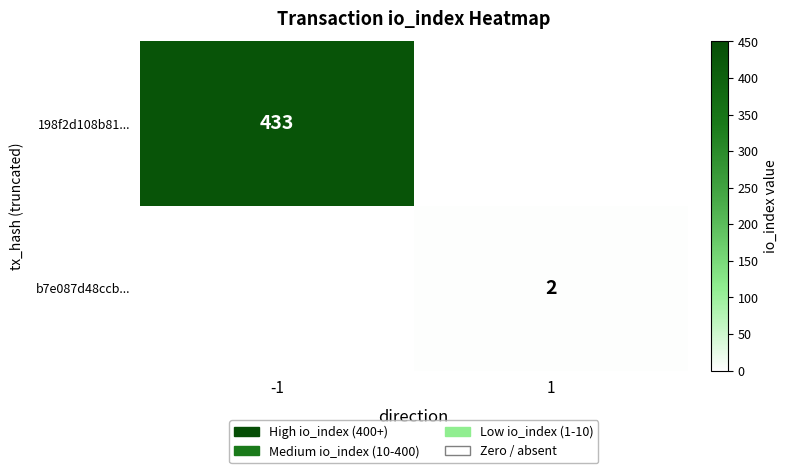

True or false: 198f2d108b81... has a value of 433 at -1.

True